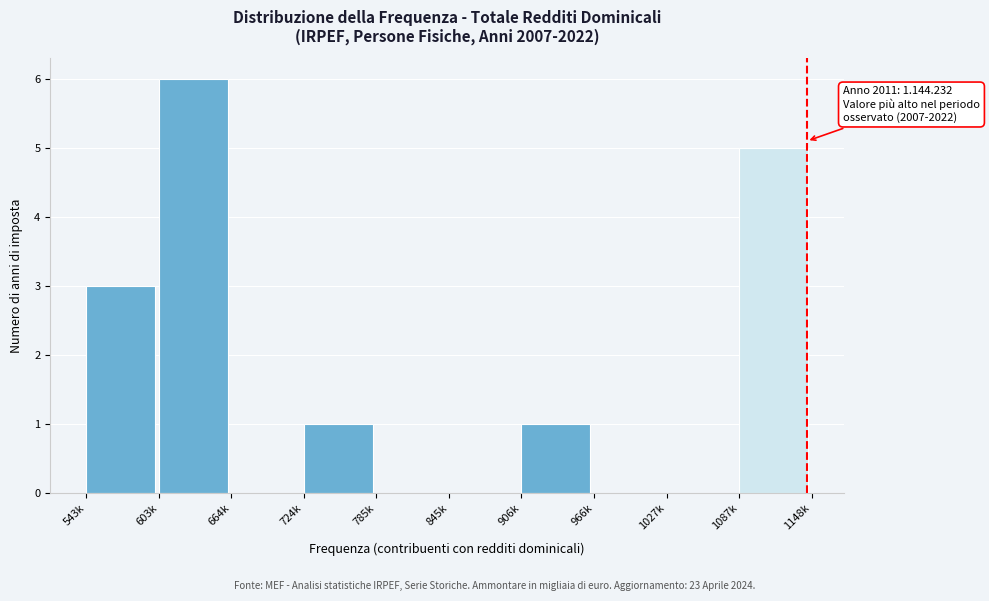

Reading right to left, what are all the values shown in this chart?

1087k=5	1027k=0	966k=0	906k=1	845k=0	785k=0	724k=1	664k=0	603k=6	543k=3